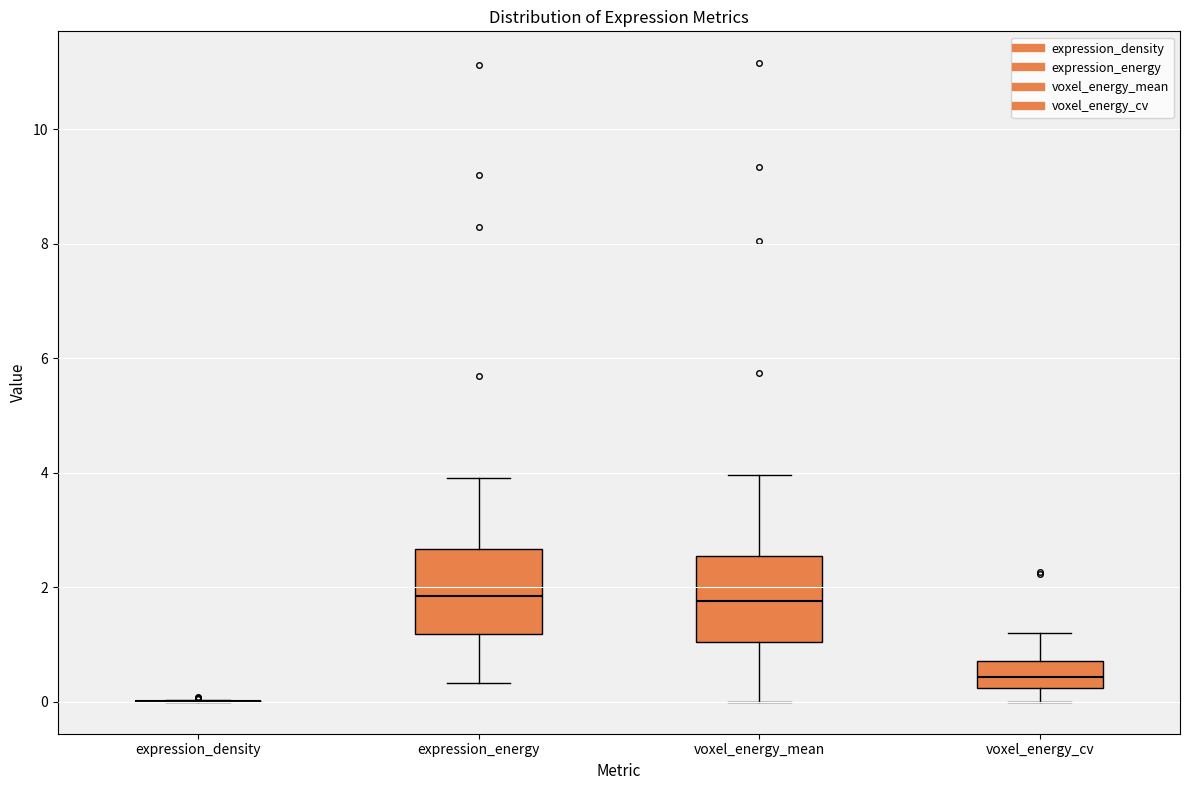

Reading left to right, read every box against the y-axis: the position of its median line, the range the box covers, and the ends of its whiskers. The values are not printed on the chart, so give them approximately, as read against the axis.

expression_density: box collapsed to a line at 0.0, whiskers 0.0 to 0.0
expression_energy: median 1.8, box 1.2 to 2.6, whiskers 0.4 to 4.0
voxel_energy_mean: median 1.8, box 1.0 to 2.6, whiskers 0.0 to 4.0
voxel_energy_cv: median 0.4, box 0.2 to 0.8, whiskers 0.0 to 1.2